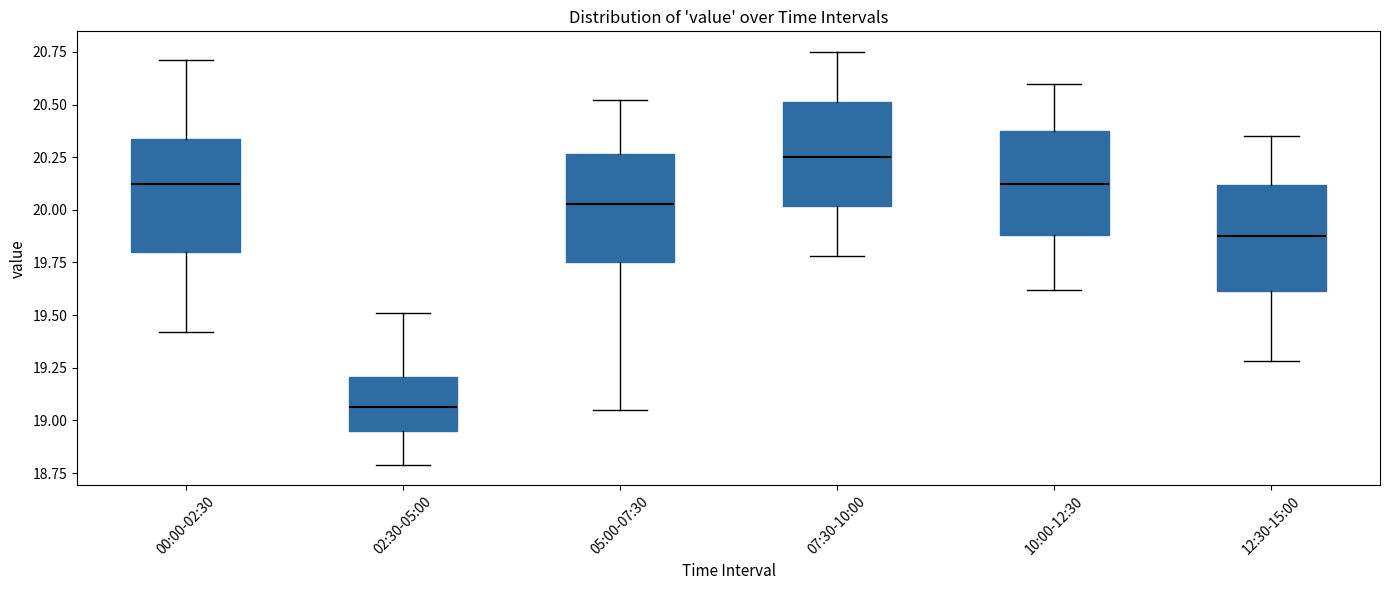

Reading left to right, read every box against the y-axis: the position of its median line, the range the box covers, and the ends of its whiskers. The values are not printed on the chart, so give them approximately, as read against the axis.

00:00-02:30: median 20.15, box 19.80 to 20.35, whiskers 19.40 to 20.70
02:30-05:00: median 19.05, box 18.95 to 19.20, whiskers 18.80 to 19.50
05:00-07:30: median 20.05, box 19.75 to 20.25, whiskers 19.05 to 20.50
07:30-10:00: median 20.25, box 20.00 to 20.50, whiskers 19.80 to 20.75
10:00-12:30: median 20.15, box 19.90 to 20.35, whiskers 19.60 to 20.60
12:30-15:00: median 19.90, box 19.60 to 20.10, whiskers 19.30 to 20.35